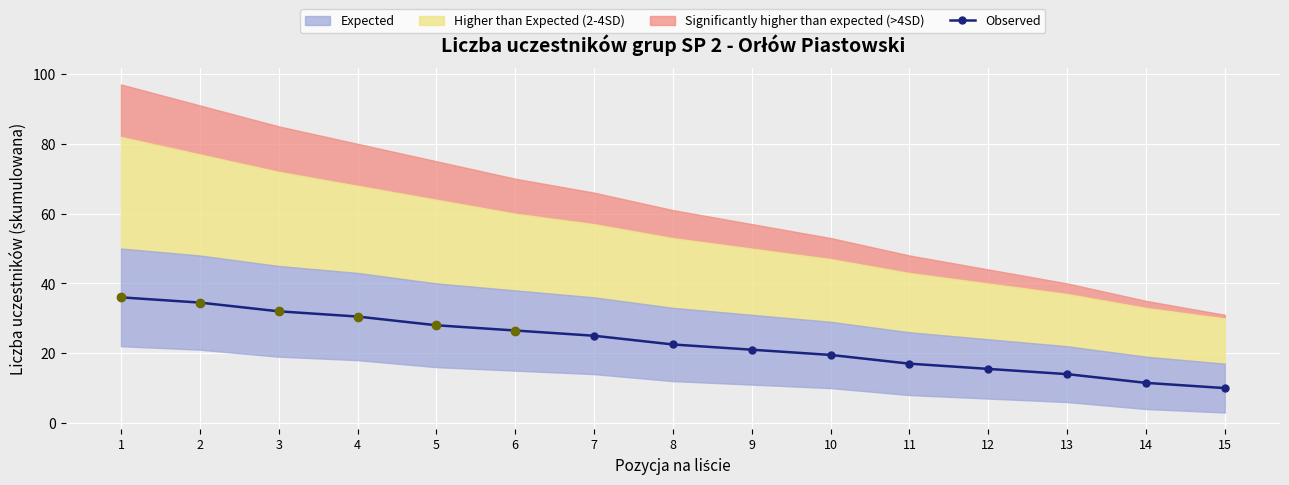

Rank the categories by value from lowest to highest.

15, 14, 13, 12, 11, 10, 9, 8, 7, 6, 5, 4, 3, 2, 1